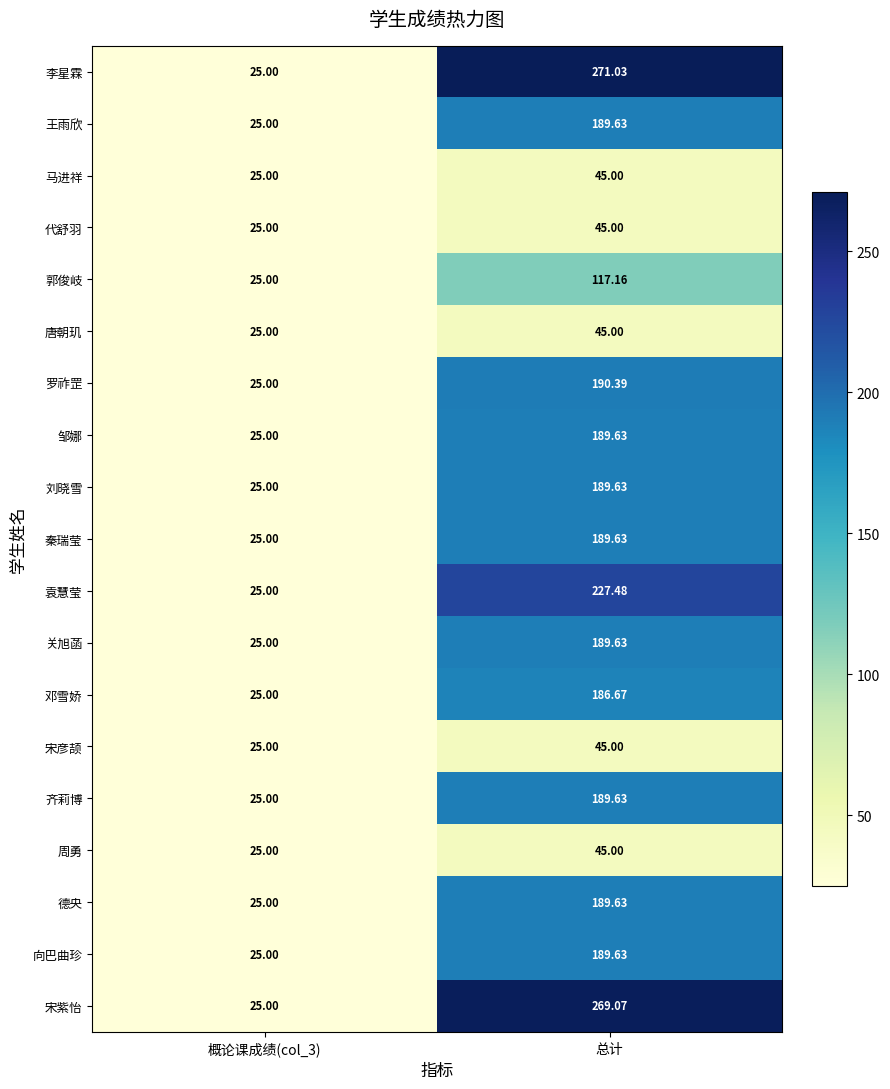

How many data points does each series have?

2